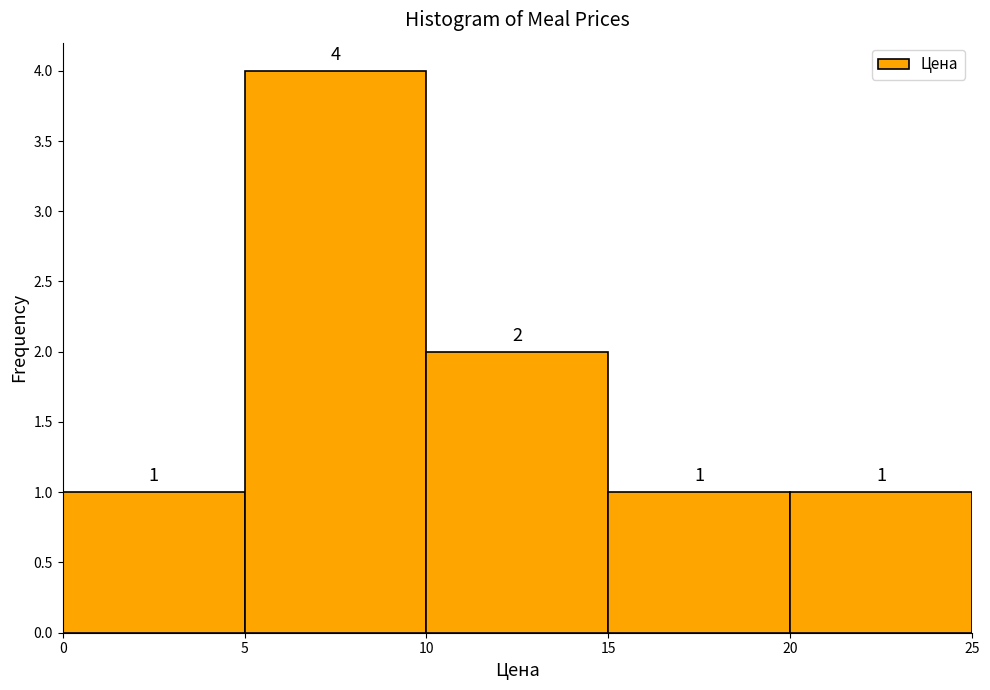

Reading left to right, transcribe this chart: for each bar, give the range it covers on the x-axis and its height.

0 to 5: 1
5 to 10: 4
10 to 15: 2
15 to 20: 1
20 to 25: 1